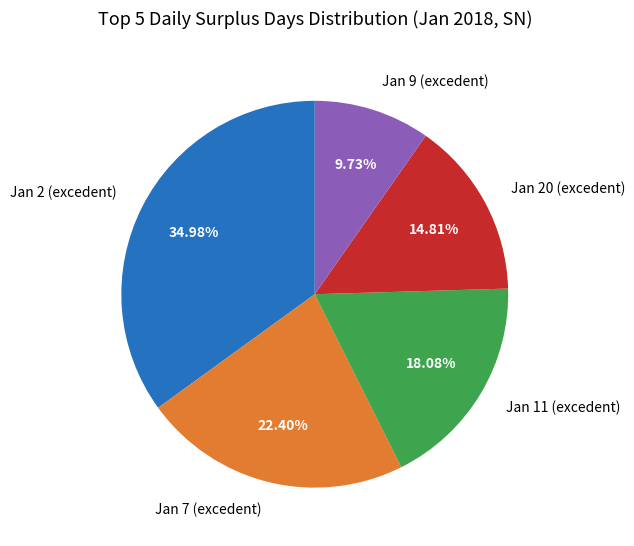

Rank the categories by value from lowest to highest.

Jan 9 (excedent), Jan 20 (excedent), Jan 11 (excedent), Jan 7 (excedent), Jan 2 (excedent)